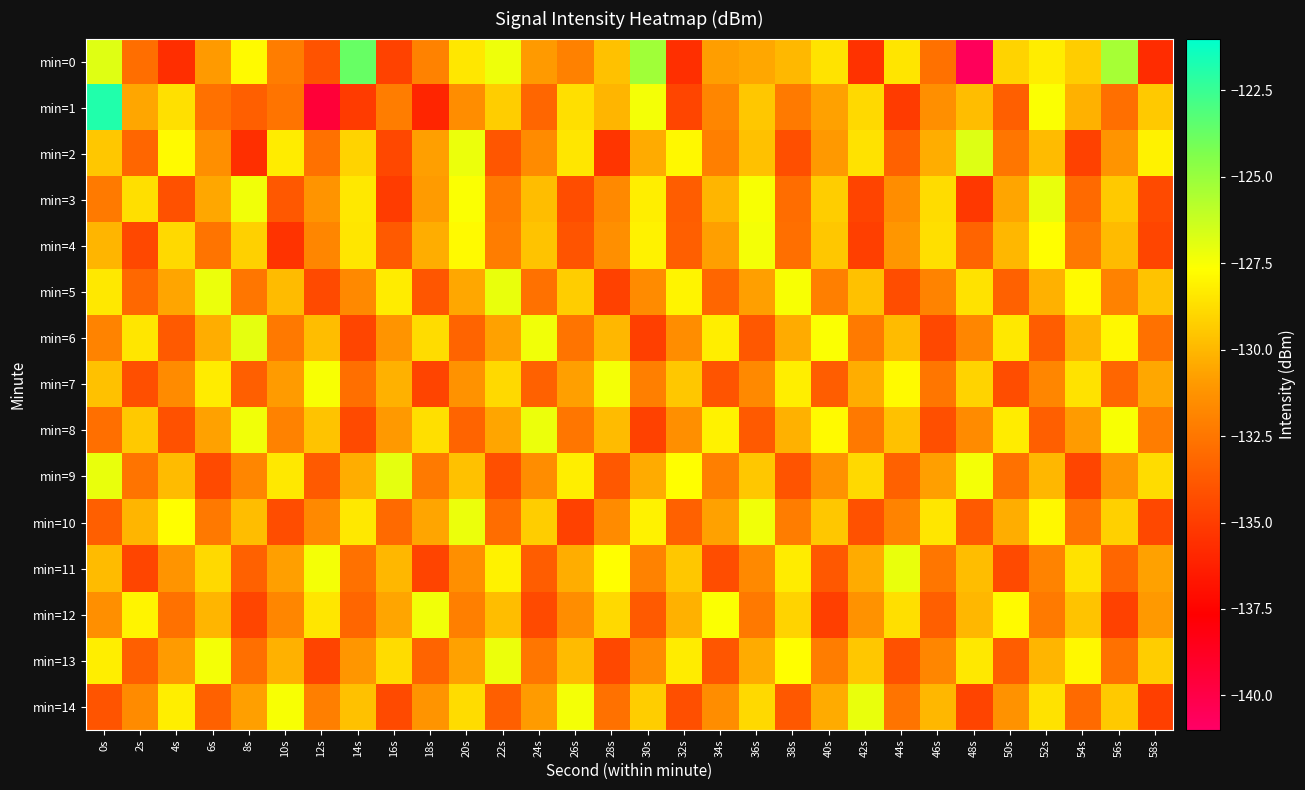

Between 14s and 2s, which is larger?

14s